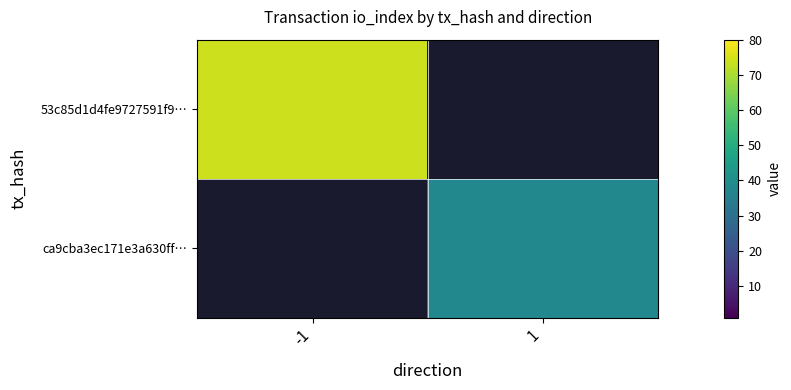

What is the total value across all series at 1?

38